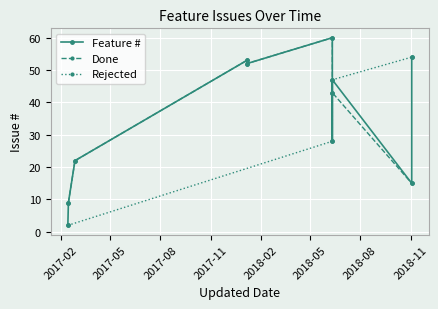

Is it true that the value at 2017-02-14 is 9?

True